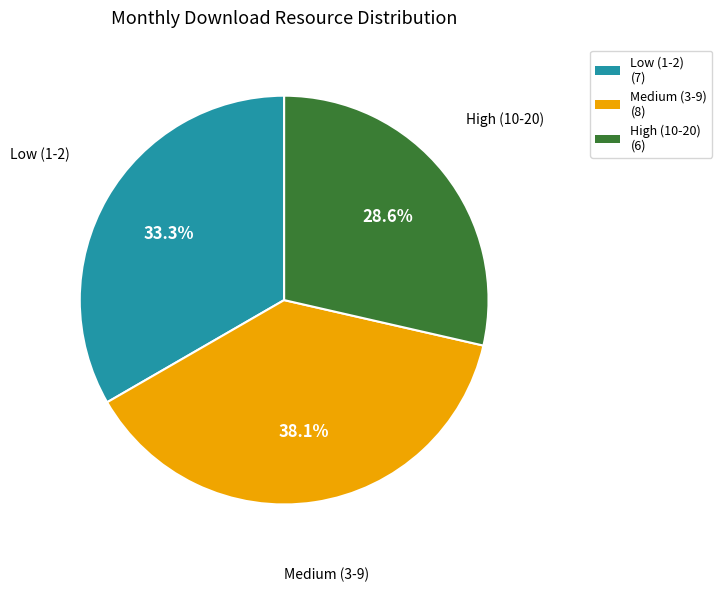

Approximately how many times larger is the value at High (10-20) compared to Low (1-2)?

0.9